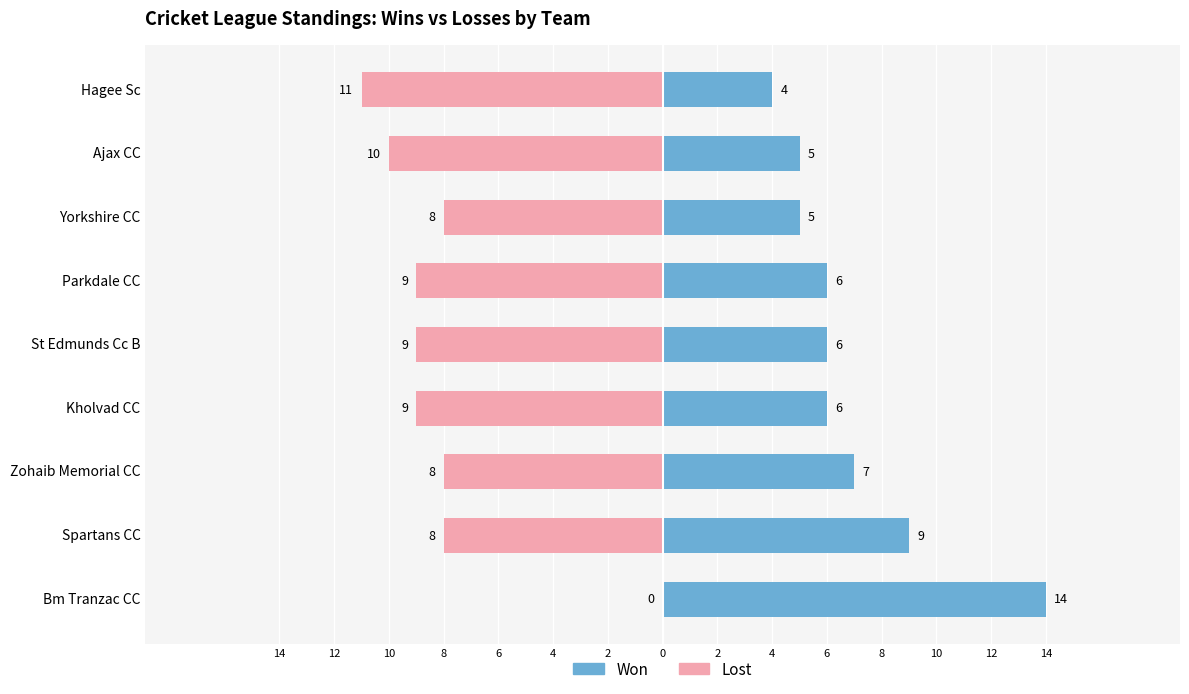

Which series changed the most between Spartans CC and Yorkshire CC?

Won